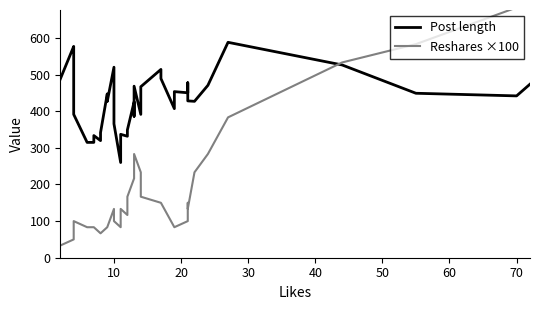

Which series ends up on top after the final intersection of Post length and Reshares ×100?

Reshares ×100